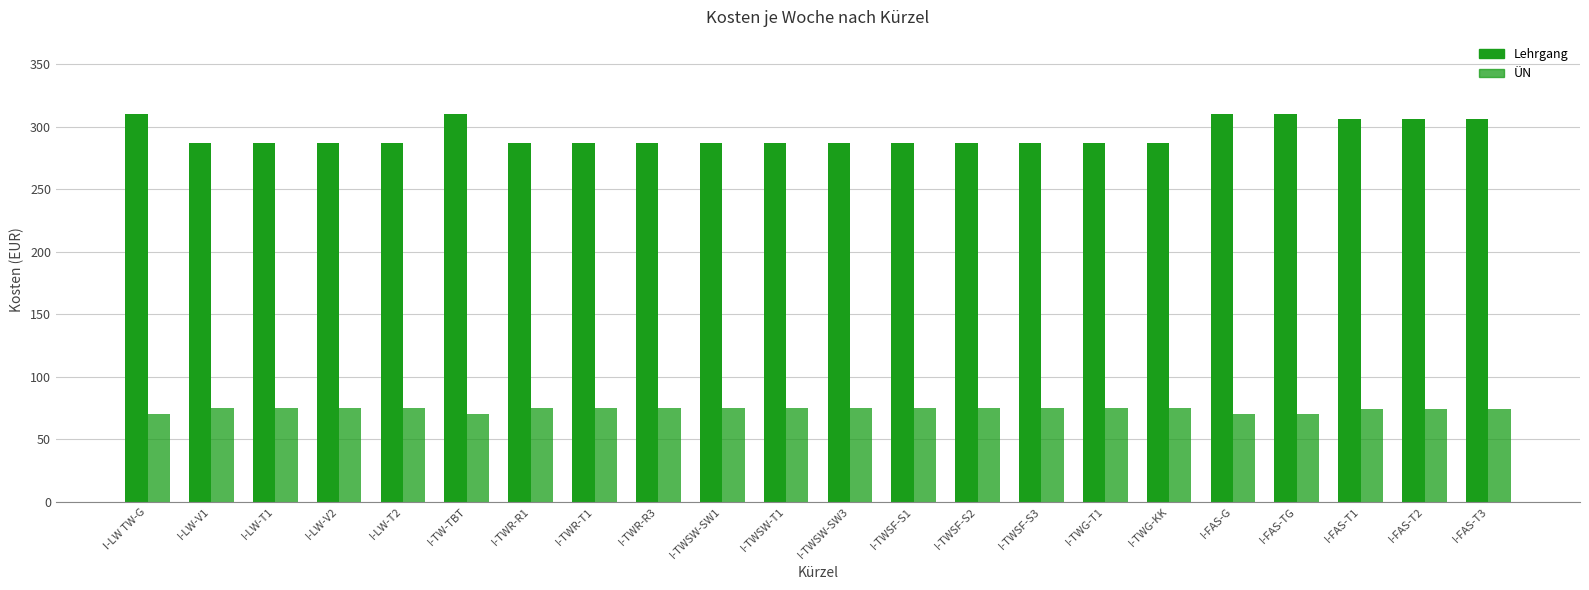

At which label does Lehrgang reach its peak?

I-LW TW-G